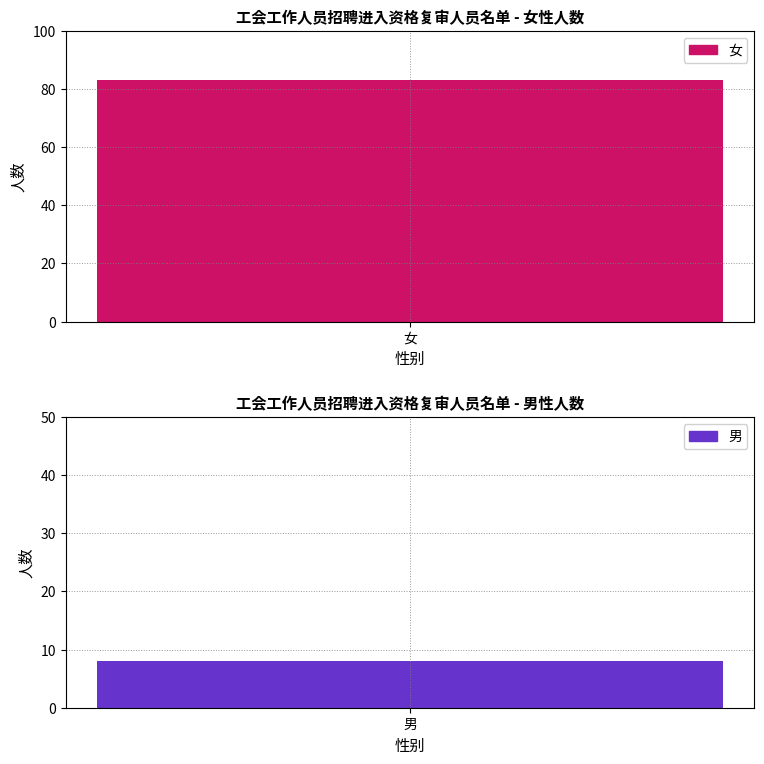

What is the minimum value shown in the chart?

8